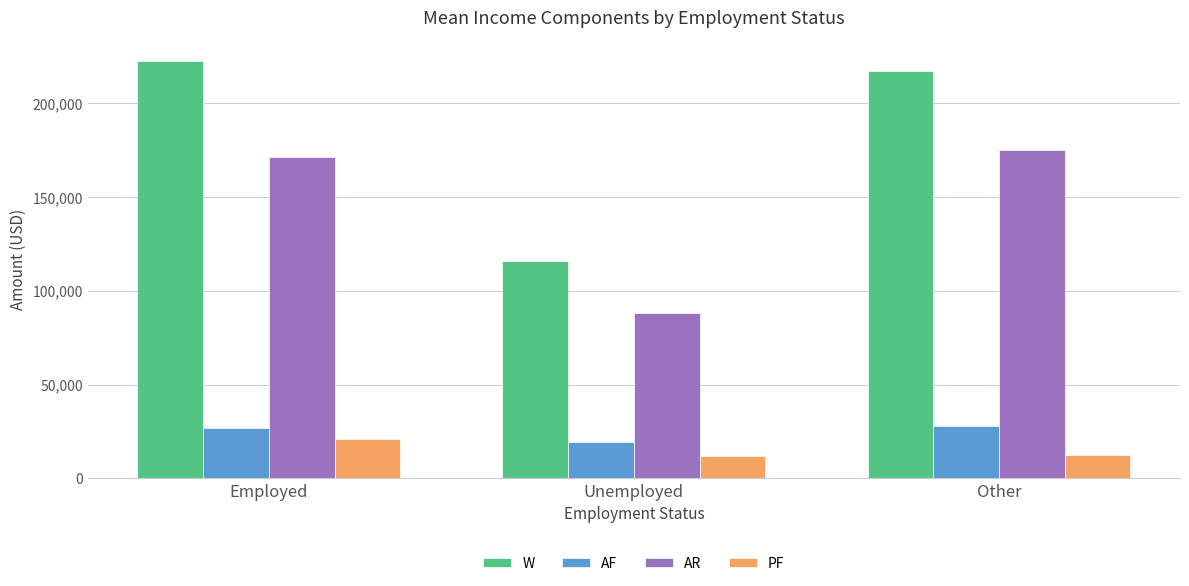

What is the greatest value displayed?

222594.3